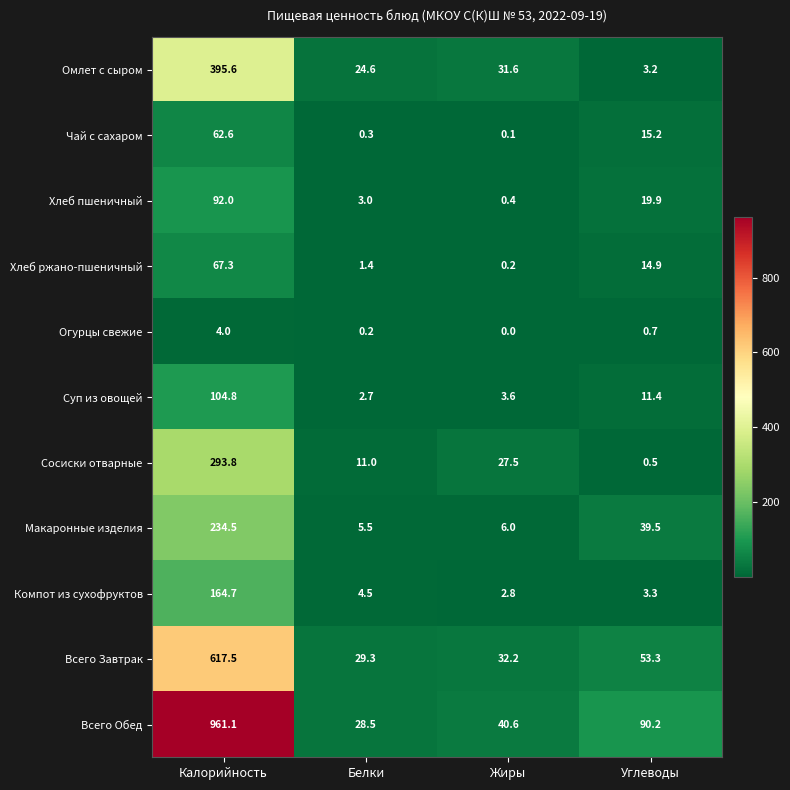

At which category is the sum across all series the highest?

Калорийность